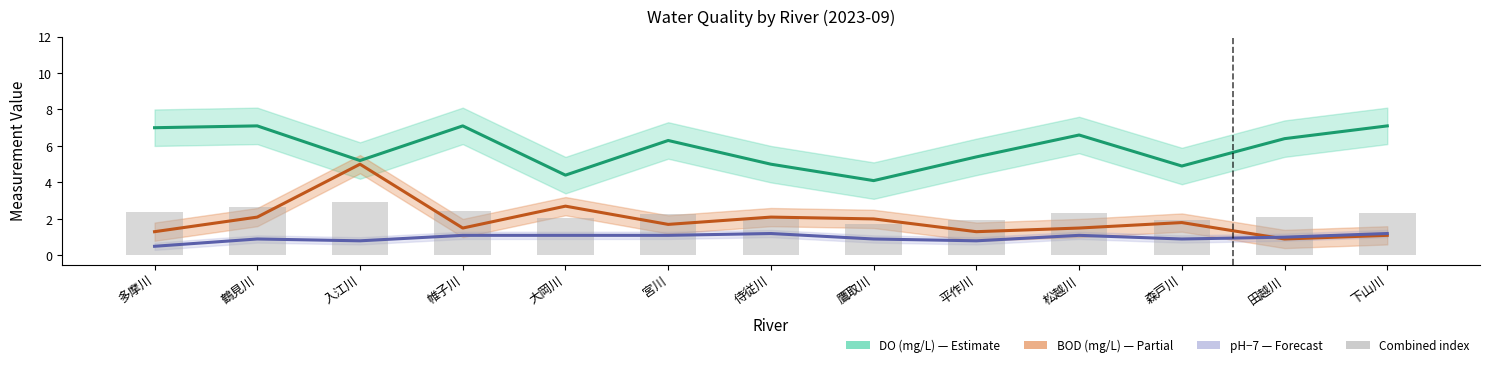

How many data points does each series have?

13